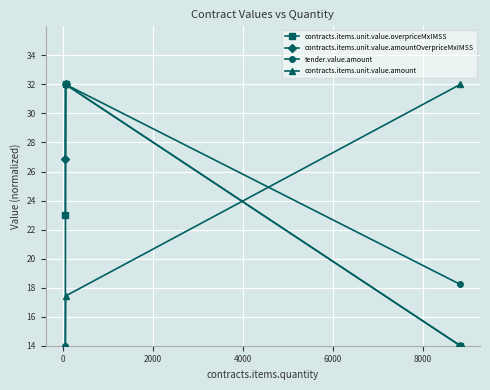

Which series has the largest total across all categories?

contracts.items.unit.value.amountOverpriceMxIMSS